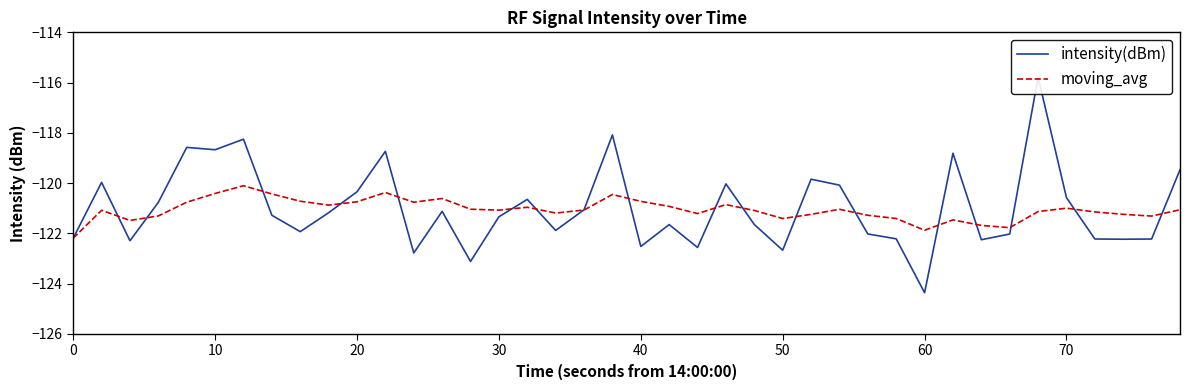

Is it true that moving_avg equals -33.5 at 60?

False